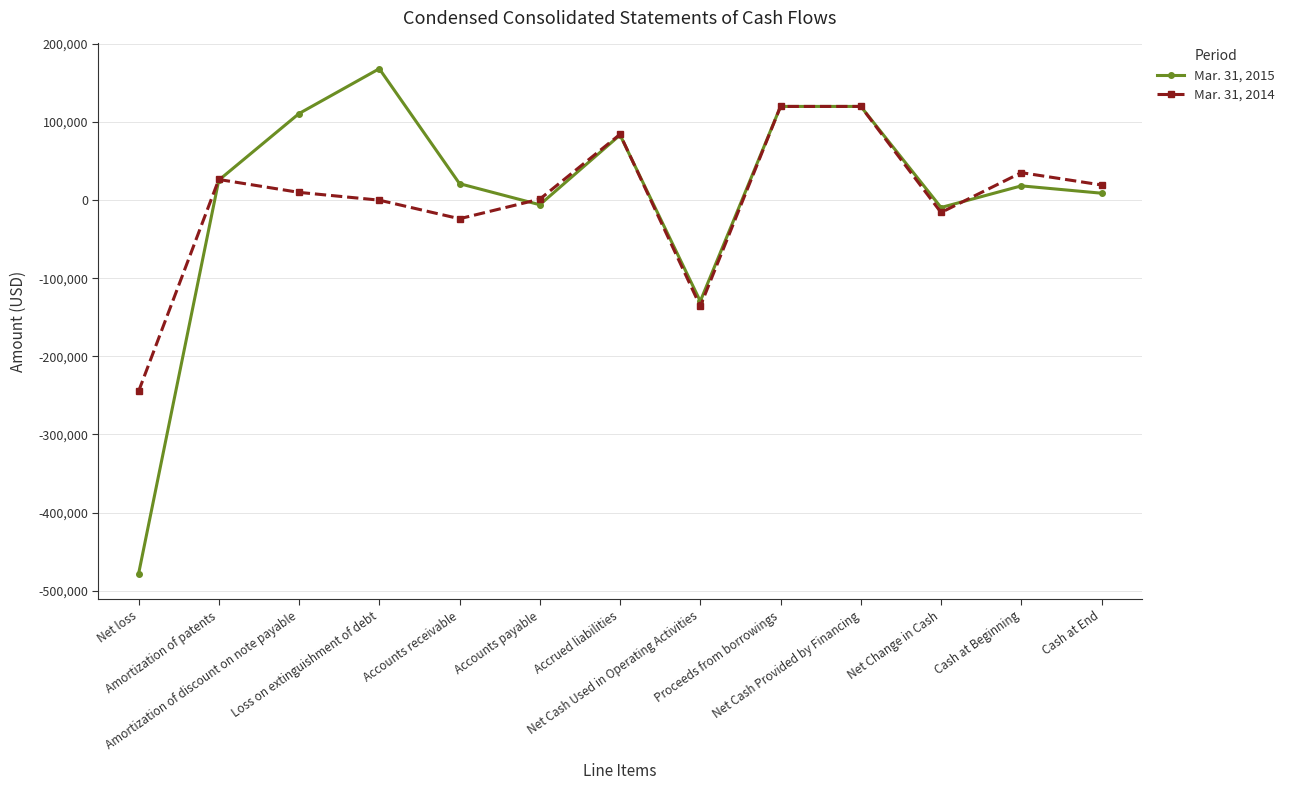

What is the label of the 6th point from the right?

Net Cash Used in Operating Activities